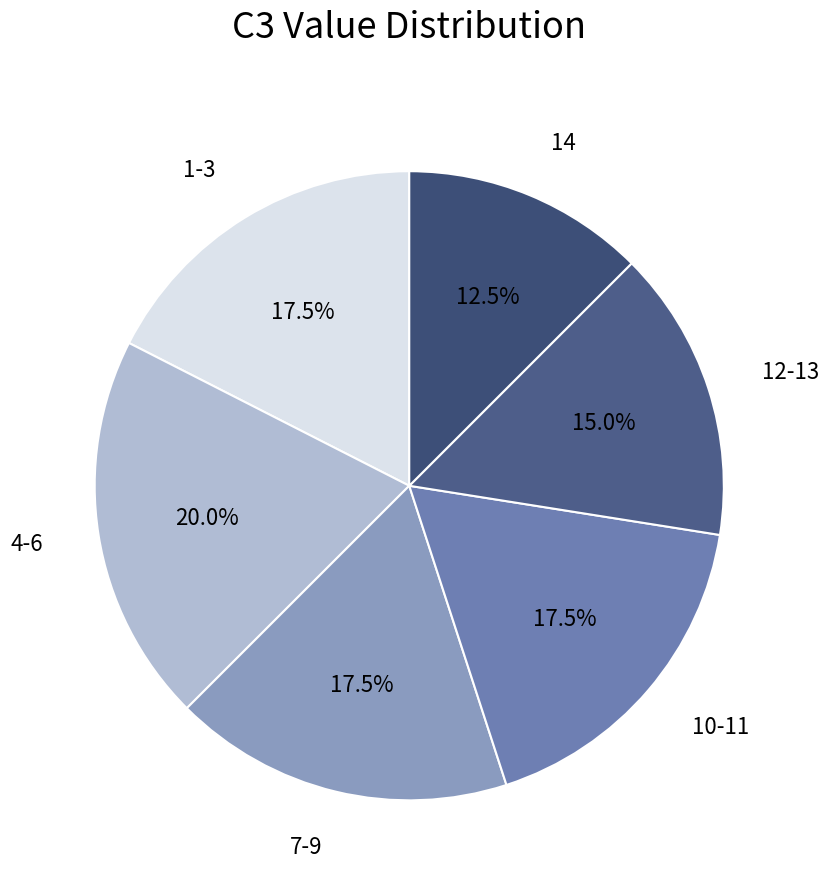

Approximately how many times larger is the value at 4-6 compared to 12-13?

1.3